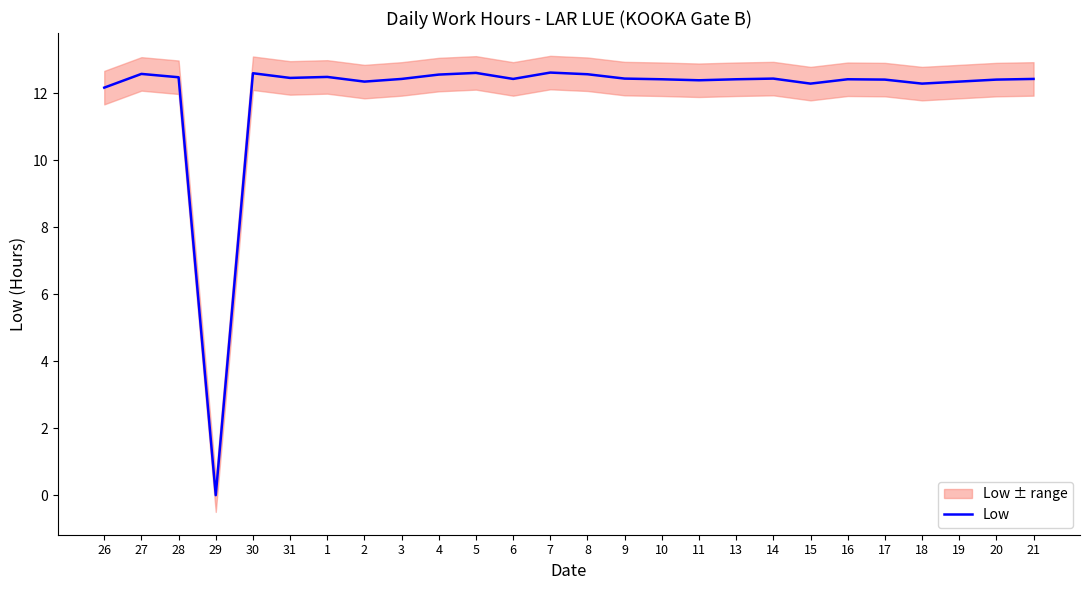

How many interior local valleys (lower than both neighbors) does the data have?

7